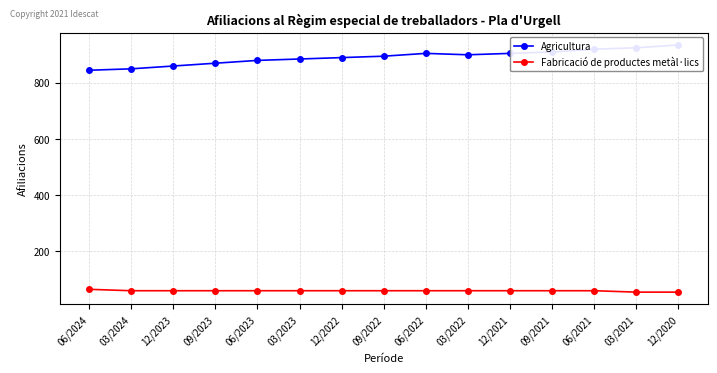

Reading left to right, transcribe all the data shown in this chart.

Agricultura: 845	850	860	870	880	885	890	895	905	900	905	910	920	925	935
Fabricació de productes metàl·lics: 65	60	60	60	60	60	60	60	60	60	60	60	60	55	55